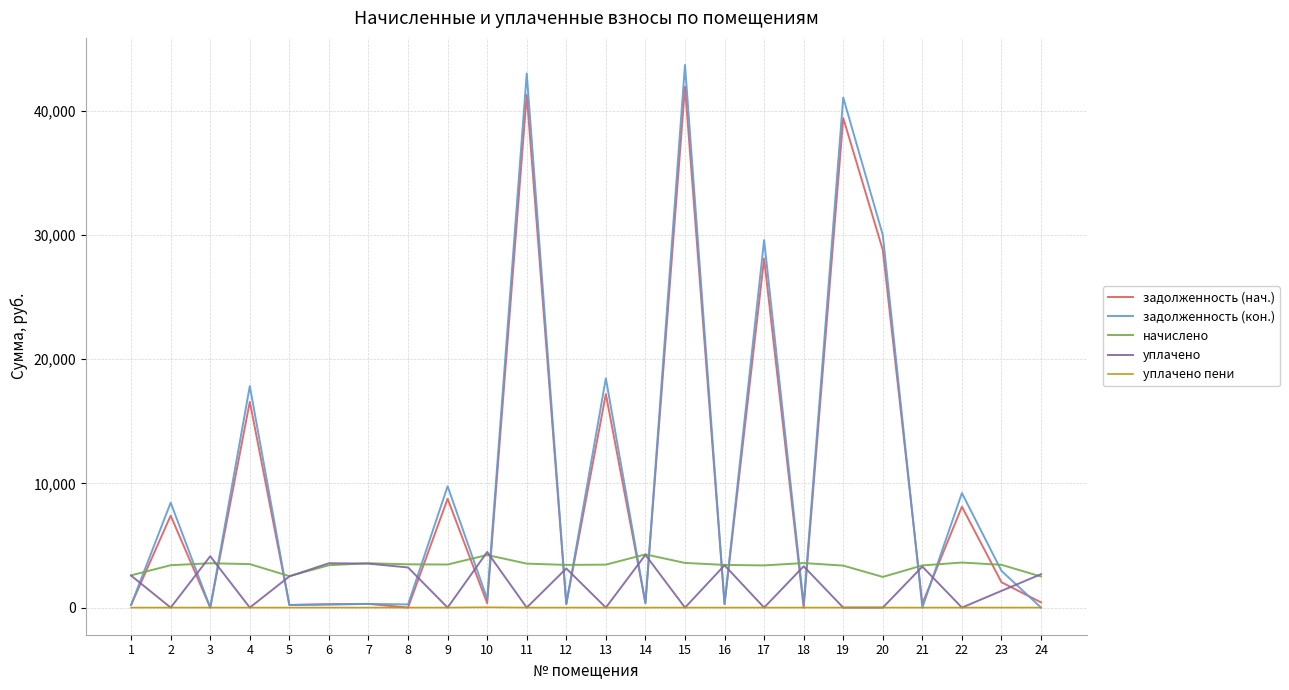

At which label does задолженность (кон.) first exceed 705?

2